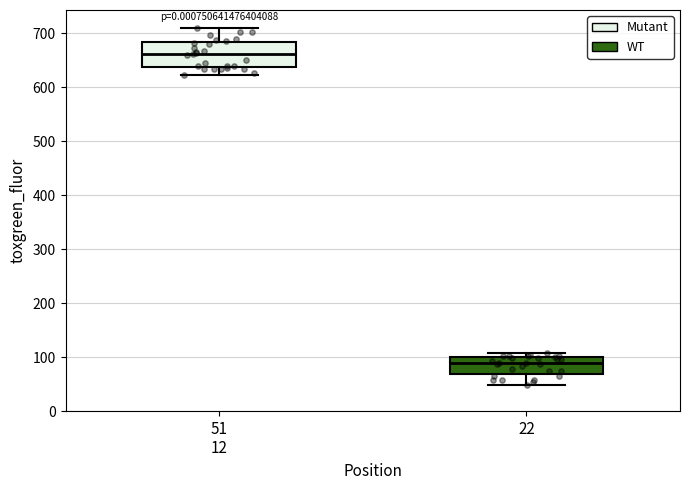

Which box is the tallest, from its lower edge to its upper edge?

51 12